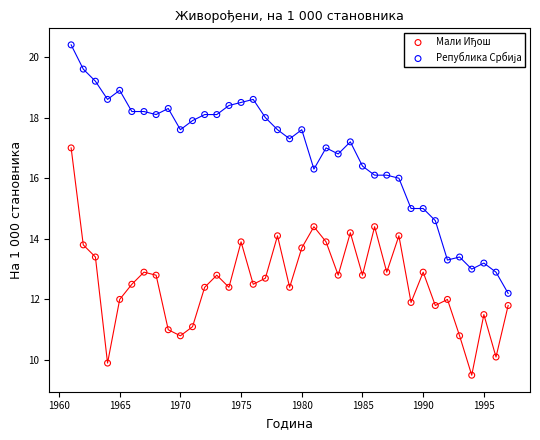

What is the X range (max minus min) for the scatter plot?

36.0